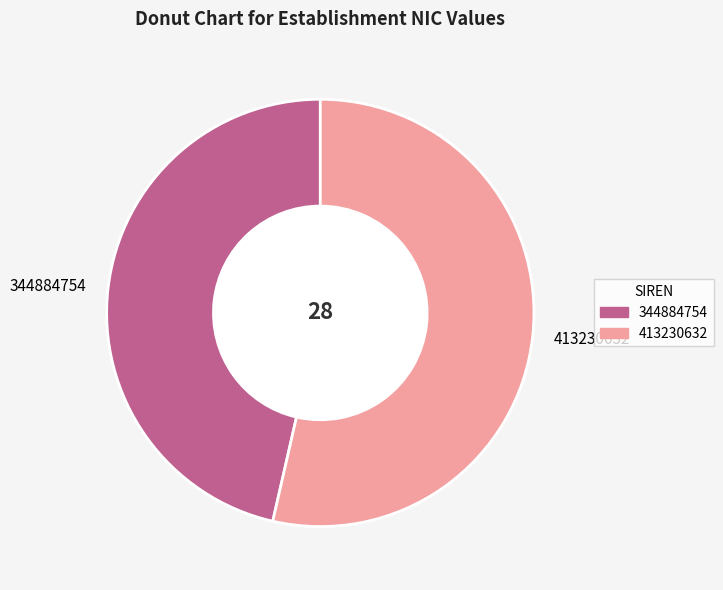

Do 344884754 and 413230632 together represent more than half of the pie?

Yes